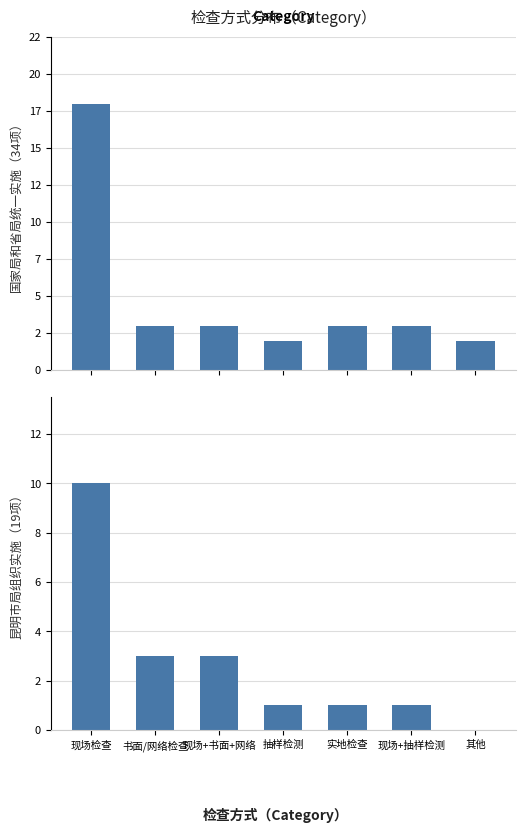

Is it true that 国家局和省局统一实施（34项） equals 5 at 实地检查?

False